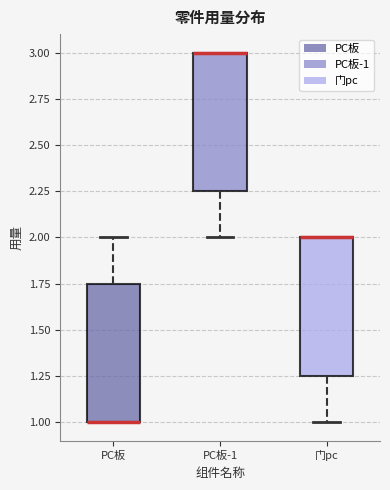

Reading left to right, read every box against the y-axis: the position of its median line, the range the box covers, and the ends of its whiskers. The values are not printed on the chart, so give them approximately, as read against the axis.

PC板: median 1.00 (drawn on the box's lower edge), box 1.00 to 1.75, whiskers 1.00 to 2.00
PC板-1: median 3.00 (drawn on the box's upper edge), box 2.25 to 3.00, whiskers 2.00 to 3.00
门pc: median 2.00 (drawn on the box's upper edge), box 1.25 to 2.00, whiskers 1.00 to 2.00